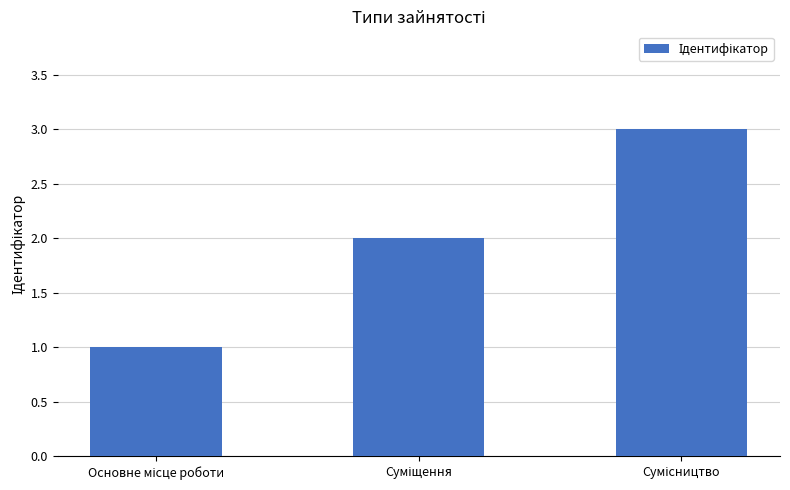

What is the smallest value displayed?

1